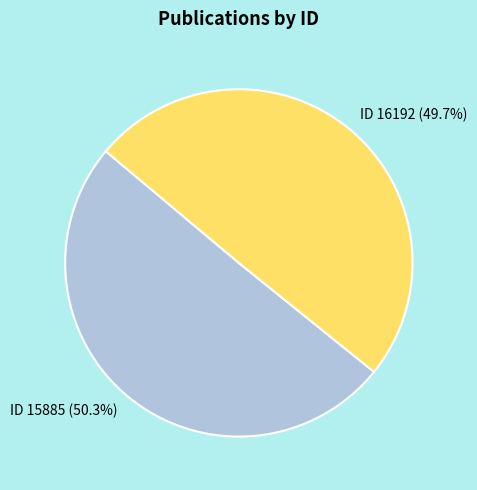

Which category has the biggest portion of the pie?

ID 15885